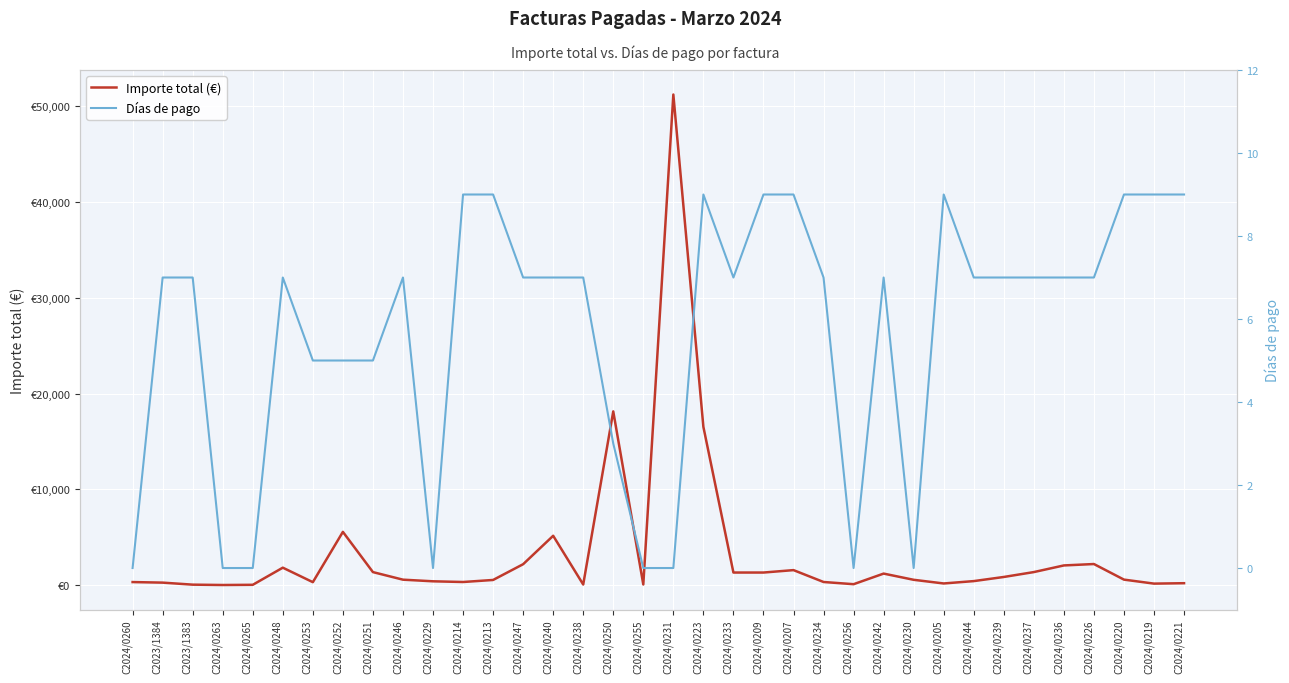

Reading left to right, extract all data points from this chart.

Importe total (€): C2024/0260=325.0	C2023/1384=266.2	C2023/1383=54.5	C2024/0263=18.1	C2024/0265=39.1	C2024/0248=1828.0	C2024/0253=314.3	C2024/0252=5567.6	C2024/0251=1365.2	C2024/0246=574.8	C2024/0229=404.5	C2024/0214=331.5	C2024/0213=544.5	C2024/0247=2190.1	C2024/0240=5159.0	C2024/0238=69.7	C2024/0250=18150.0	C2024/0255=73.1	C2024/0231=51242.2	C2024/0223=16535.8	C2024/0233=1320.0	C2024/0209=1319.7	C2024/0207=1573.0	C2024/0234=332.8	C2024/0256=102.2	C2024/0242=1210.0	C2024/0230=561.4	C2024/0205=178.5	C2024/0244=425.5	C2024/0239=857.0	C2024/0237=1367.8	C2024/0236=2061.9	C2024/0226=2208.2	C2024/0220=580.8	C2024/0219=162.9	C2024/0221=205.6
Días de pago: C2024/0260=0.0	C2023/1384=7.0	C2023/1383=7.0	C2024/0263=0.0	C2024/0265=0.0	C2024/0248=7.0	C2024/0253=5.0	C2024/0252=5.0	C2024/0251=5.0	C2024/0246=7.0	C2024/0229=0.0	C2024/0214=9.0	C2024/0213=9.0	C2024/0247=7.0	C2024/0240=7.0	C2024/0238=7.0	C2024/0250=3.0	C2024/0255=0.0	C2024/0231=0.0	C2024/0223=9.0	C2024/0233=7.0	C2024/0209=9.0	C2024/0207=9.0	C2024/0234=7.0	C2024/0256=0.0	C2024/0242=7.0	C2024/0230=0.0	C2024/0205=9.0	C2024/0244=7.0	C2024/0239=7.0	C2024/0237=7.0	C2024/0236=7.0	C2024/0226=7.0	C2024/0220=9.0	C2024/0219=9.0	C2024/0221=9.0